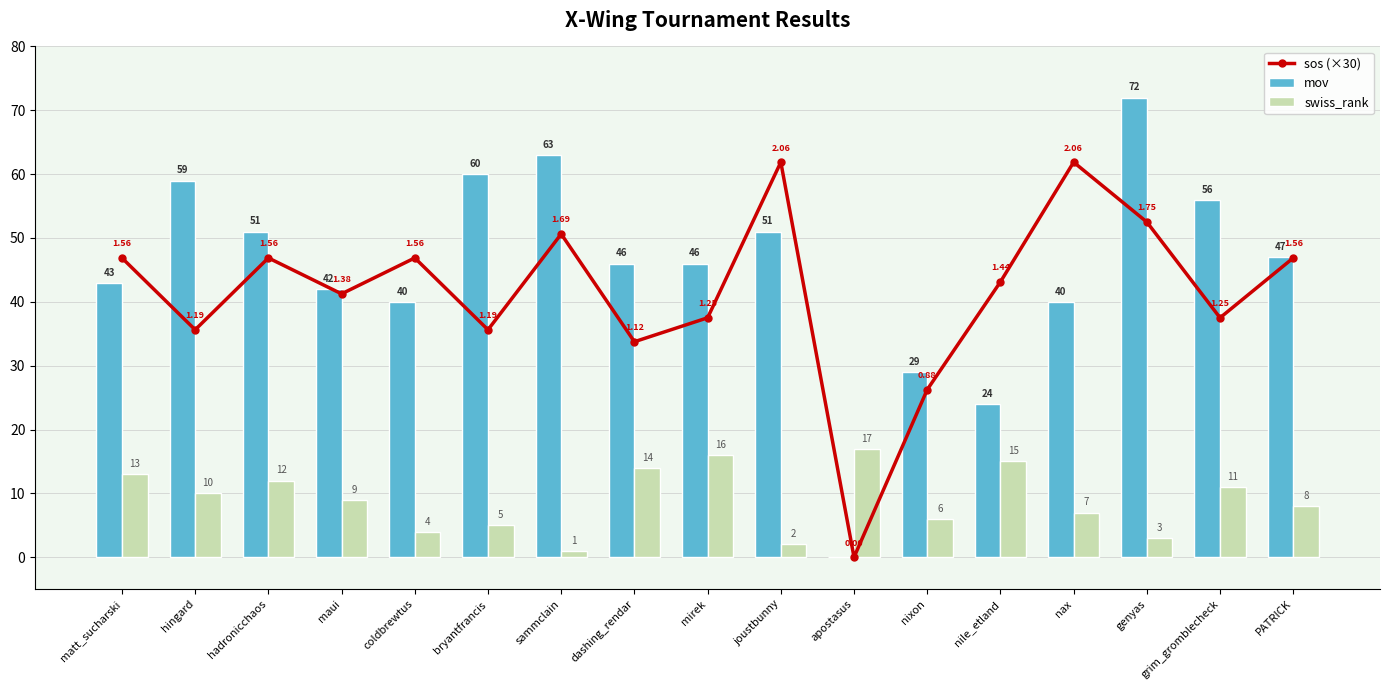

Reading left to right, transcribe all the data shown in this chart.

sos (×30): 46.9	35.6	46.9	41.2	46.9	35.6	50.6	33.8	37.5	61.9	0.0	26.2	43.1	61.9	52.5	37.5	46.9
mov: 43.0	59.0	51.0	42.0	40.0	60.0	63.0	46.0	46.0	51.0	0.0	29.0	24.0	40.0	72.0	56.0	47.0
swiss_rank: 13.0	10.0	12.0	9.0	4.0	5.0	1.0	14.0	16.0	2.0	17.0	6.0	15.0	7.0	3.0	11.0	8.0